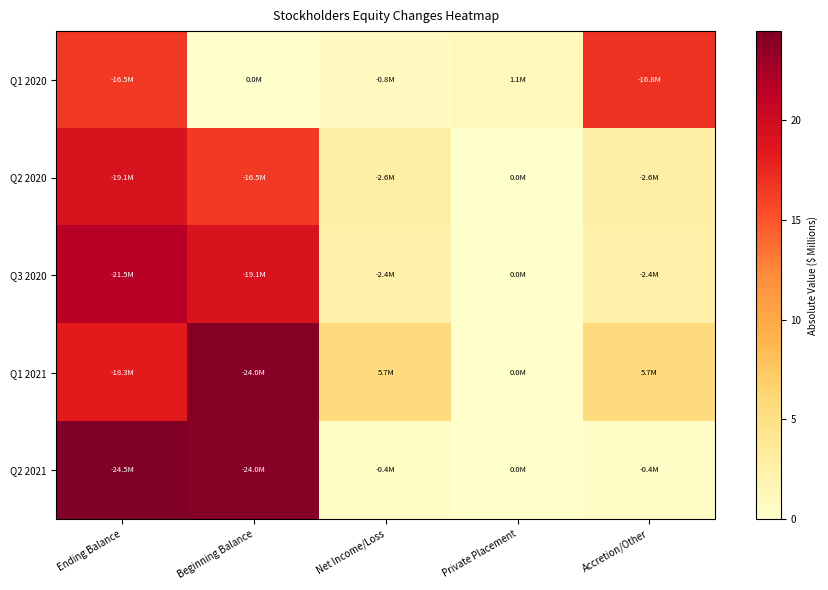

Reading left to right, extract all data points from this chart.

Q1 2020: Ending Balance=16.5	Beginning Balance=0.0	Net Income/Loss=0.8	Private Placement=1.1	Accretion/Other=16.8
Q2 2020: Ending Balance=19.1	Beginning Balance=16.5	Net Income/Loss=2.6	Private Placement=0.0	Accretion/Other=2.6
Q3 2020: Ending Balance=21.5	Beginning Balance=19.1	Net Income/Loss=2.4	Private Placement=0.0	Accretion/Other=2.4
Q1 2021: Ending Balance=18.3	Beginning Balance=24.0	Net Income/Loss=5.7	Private Placement=0.0	Accretion/Other=5.7
Q2 2021: Ending Balance=24.5	Beginning Balance=24.0	Net Income/Loss=0.4	Private Placement=0.0	Accretion/Other=0.4